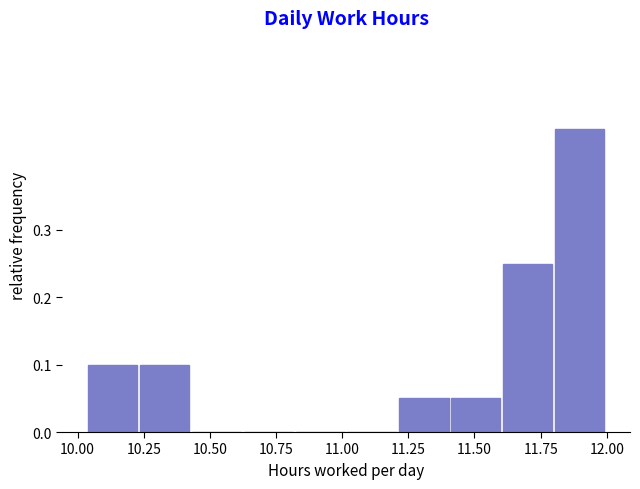

Around what value on the x-axis is the tallest bar? Give the approximate position of its centre, as read against the axis.

11.90